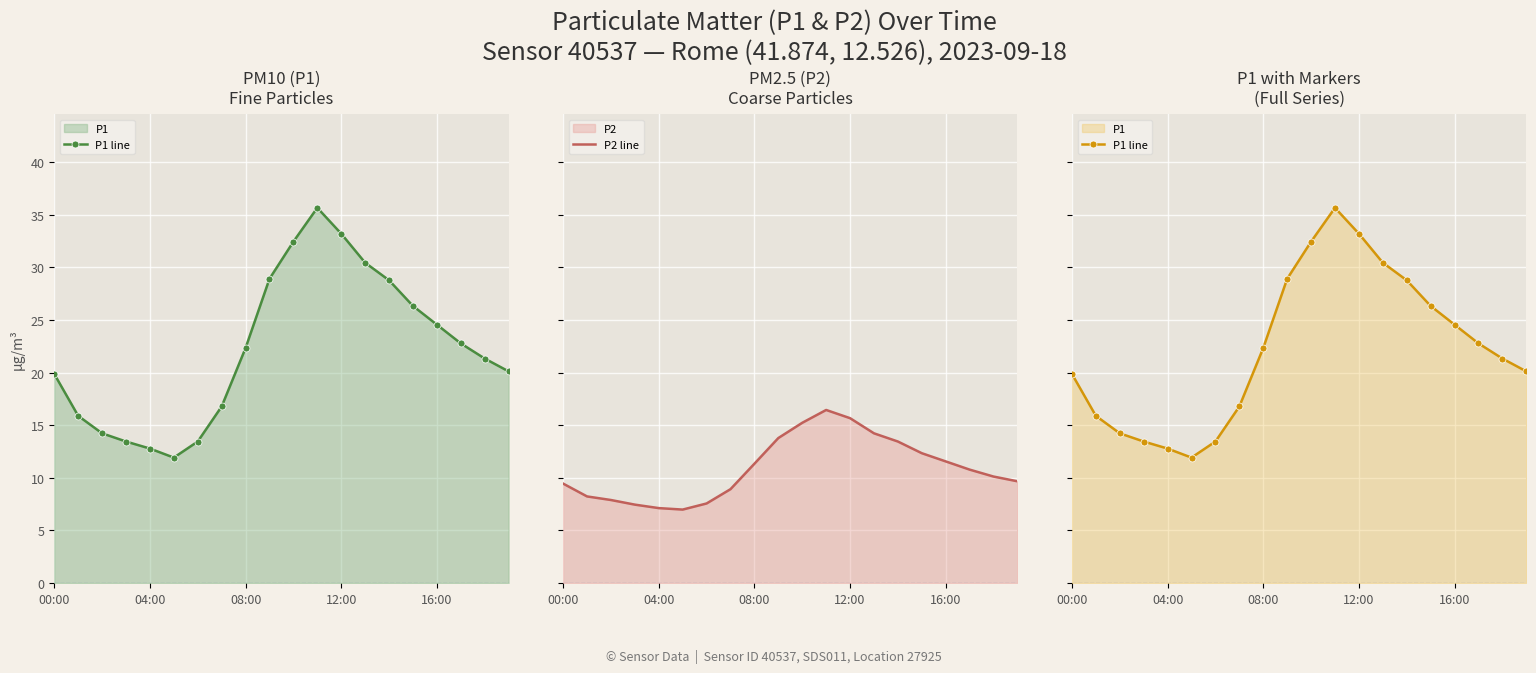

Reading left to right, list all the values displayed in this chart.

P1 line: 19.9	15.9	14.2	13.4	12.8	11.9	13.4	16.8	22.3	28.9	32.5	35.7	33.2	30.4	28.8	26.3	24.6	22.8	21.3	20.1
P2 line: 9.4	8.2	7.9	7.5	7.1	7.0	7.6	8.9	11.3	13.8	15.2	16.4	15.7	14.2	13.4	12.3	11.6	10.8	10.1	9.7